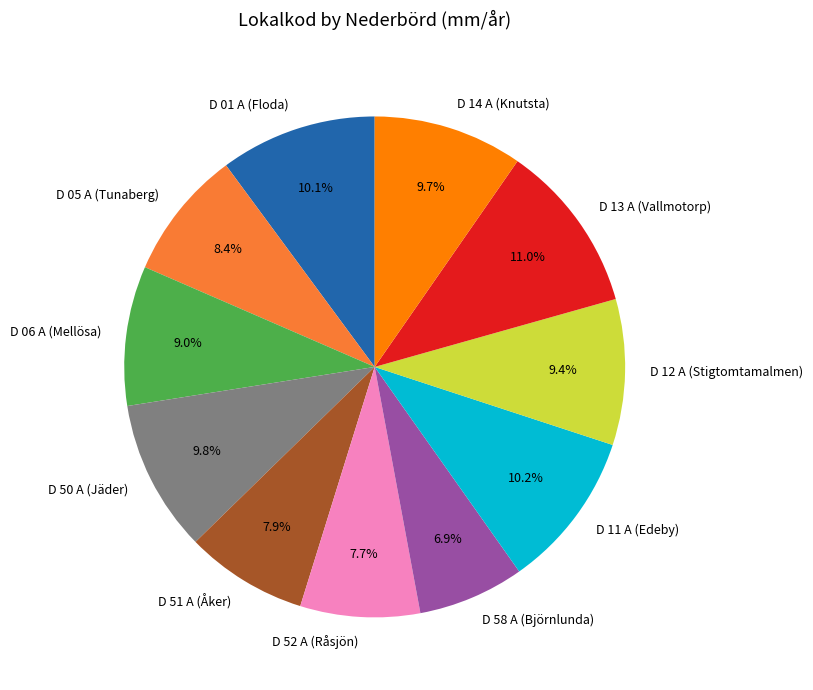

Approximately how many times larger is the value at D 12 A (Stigtomtamalmen) compared to D 11 A (Edeby)?

0.9